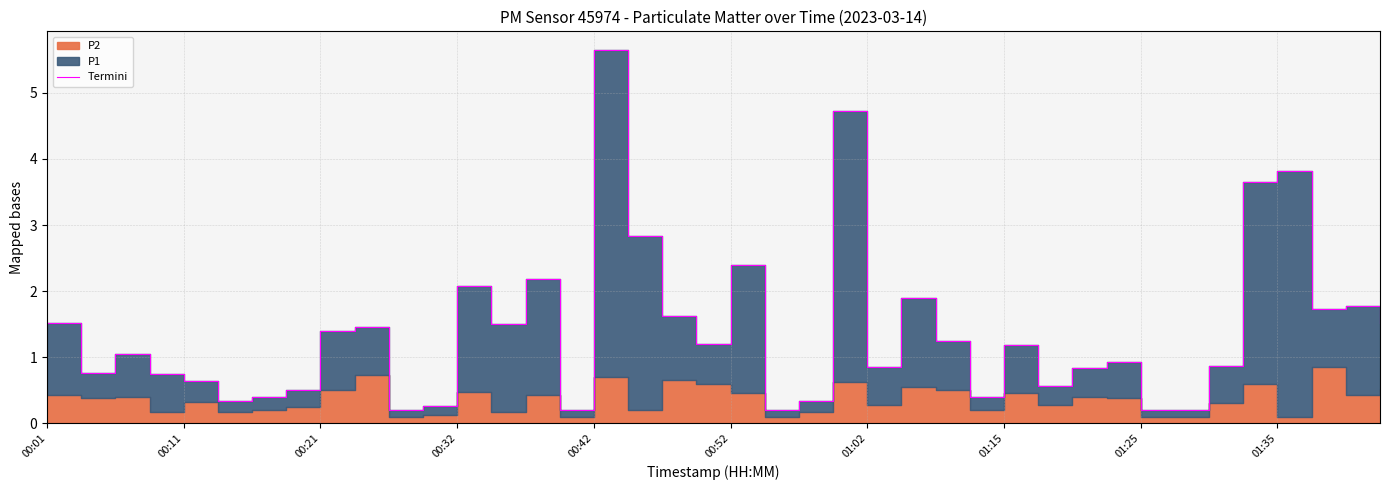

Is it true that the value at 01:02 is 0.8?

True